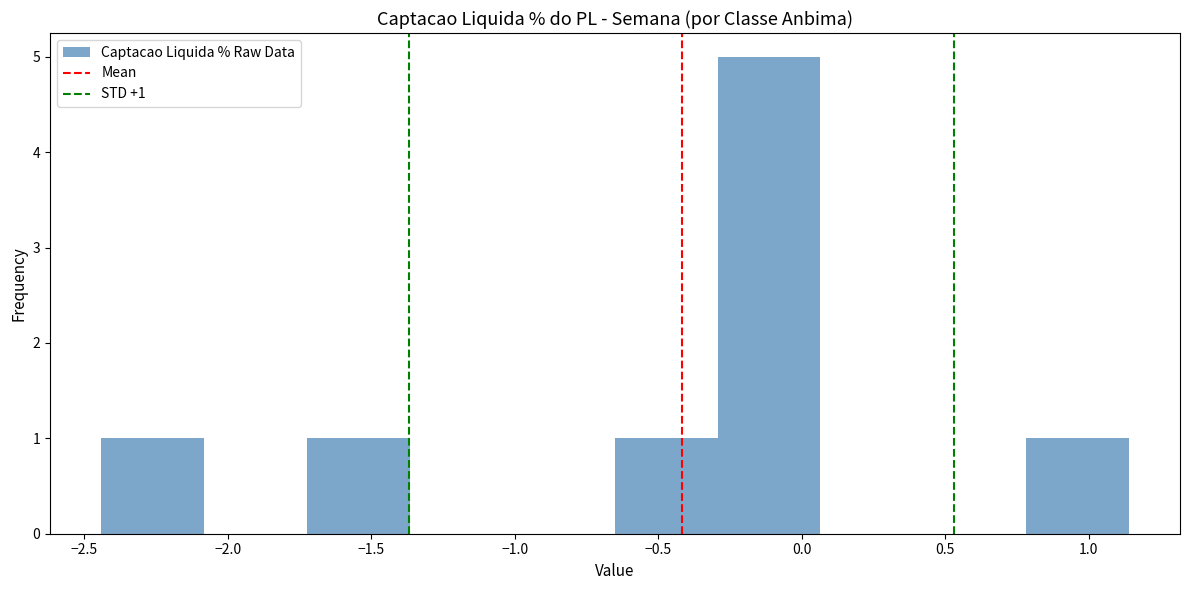

Over which range of the x-axis is the bar tallest?

-0.30 to 0.05